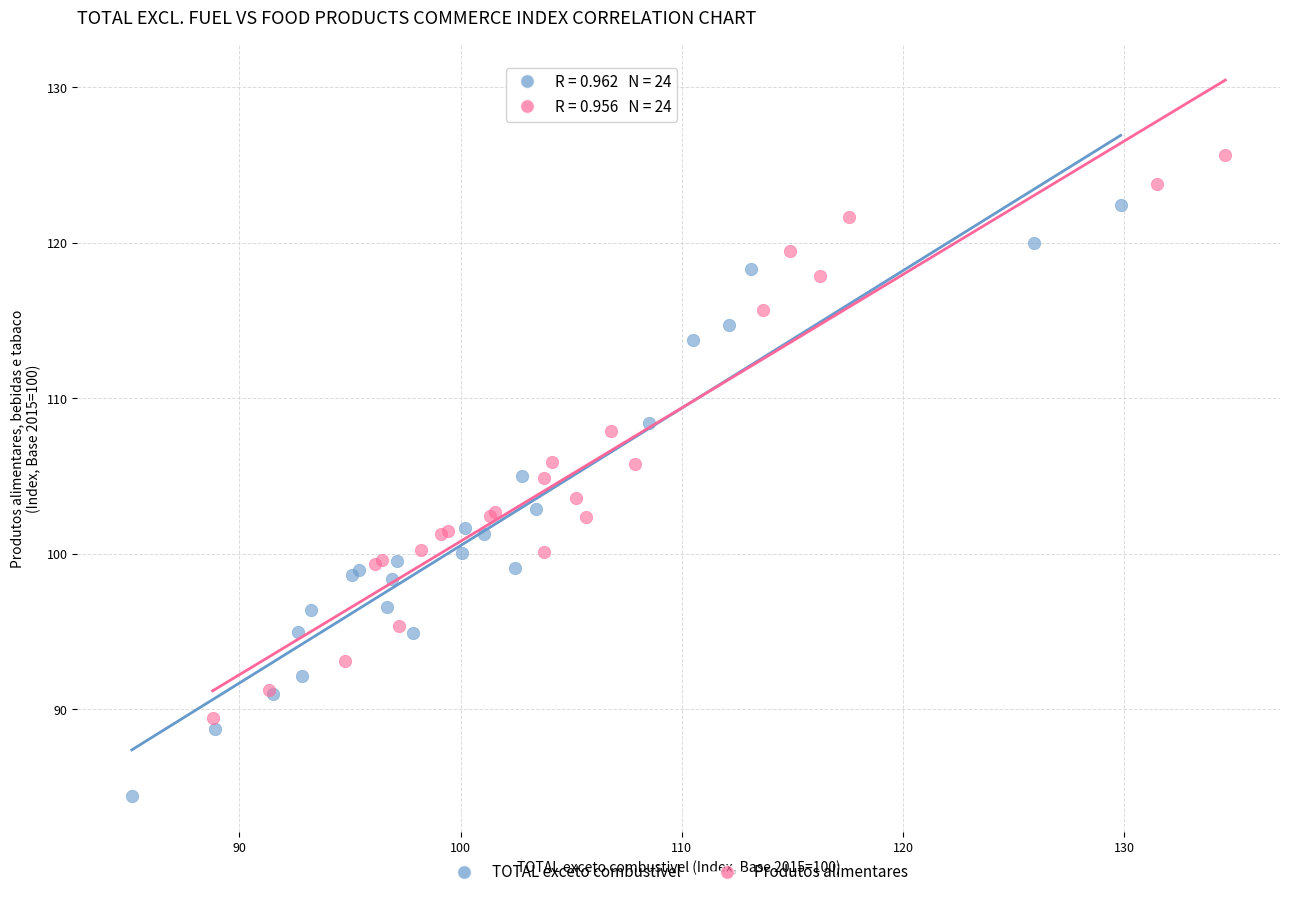

Which series has the largest Y range (max minus min)?

TOTAL exceto combustivel